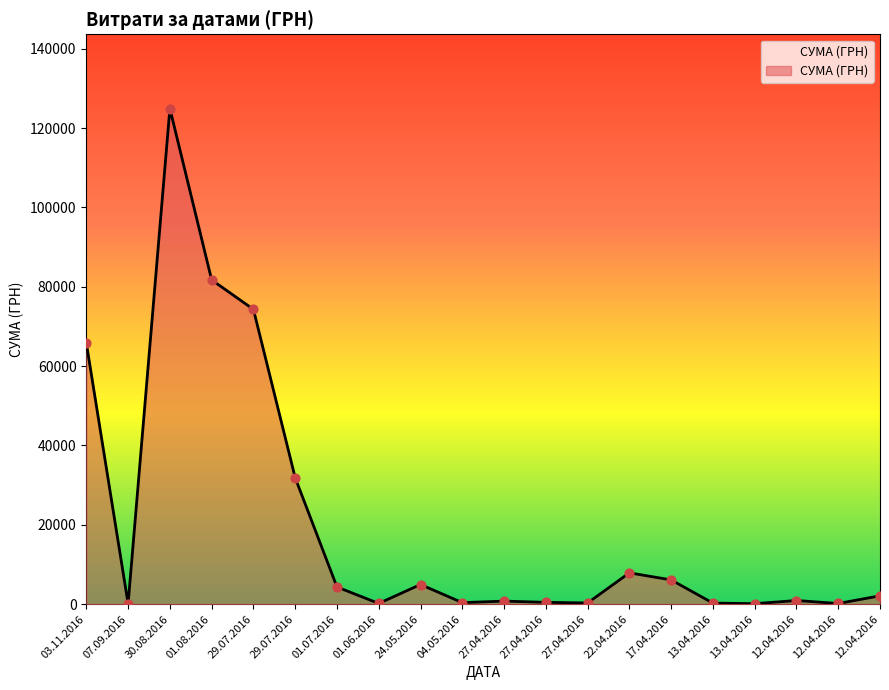

Approximately how many times larger is the value at 29.07.2016 compared to 27.04.2016?

70.3